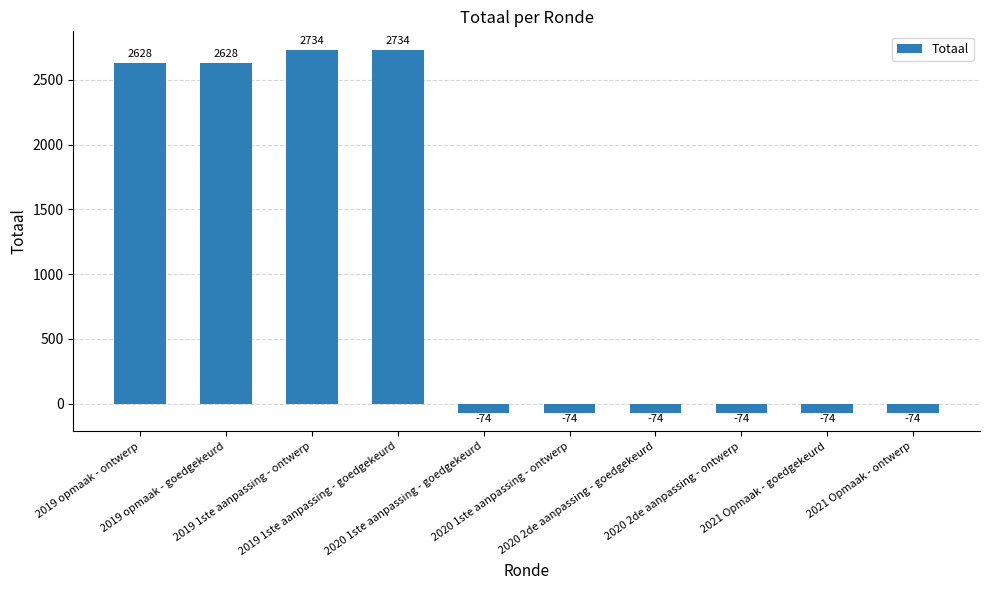

What is the average value?

1028